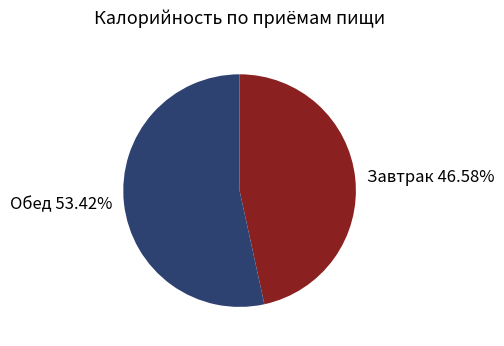

How many slices are in this pie chart?

2